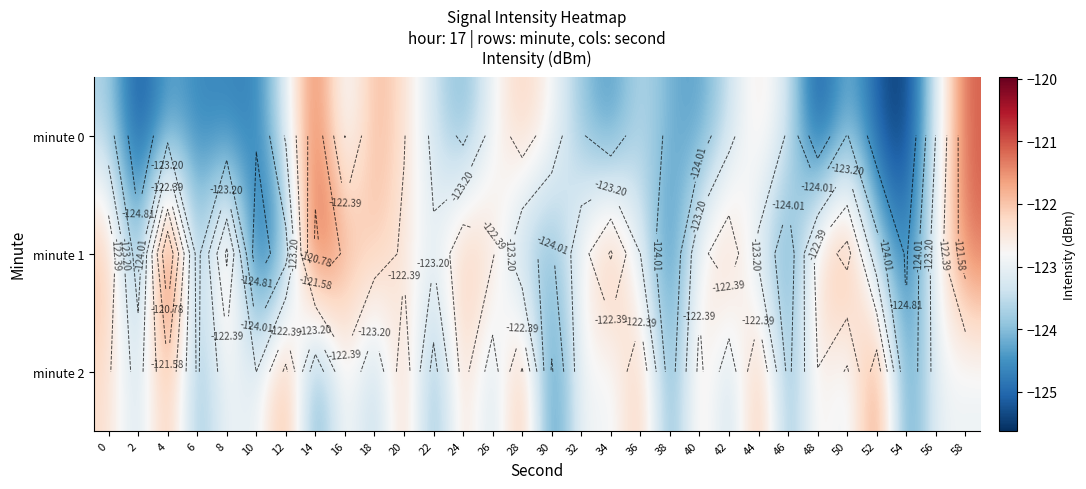

Rank the series by their maximum value, from highest to lowest.

minute 1, minute 0, minute 2